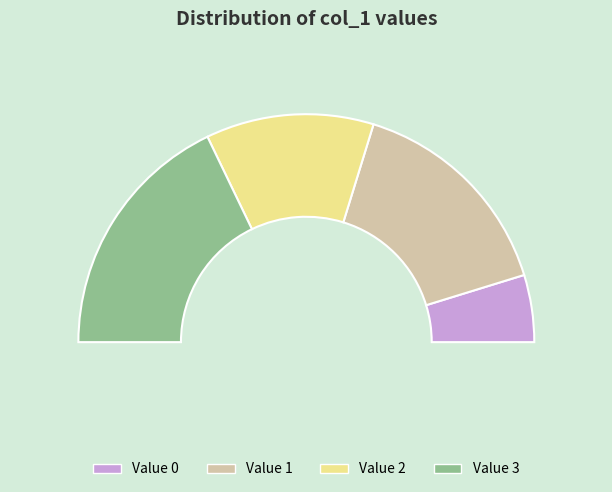

What is the change in value from 0 to 1?

+1054